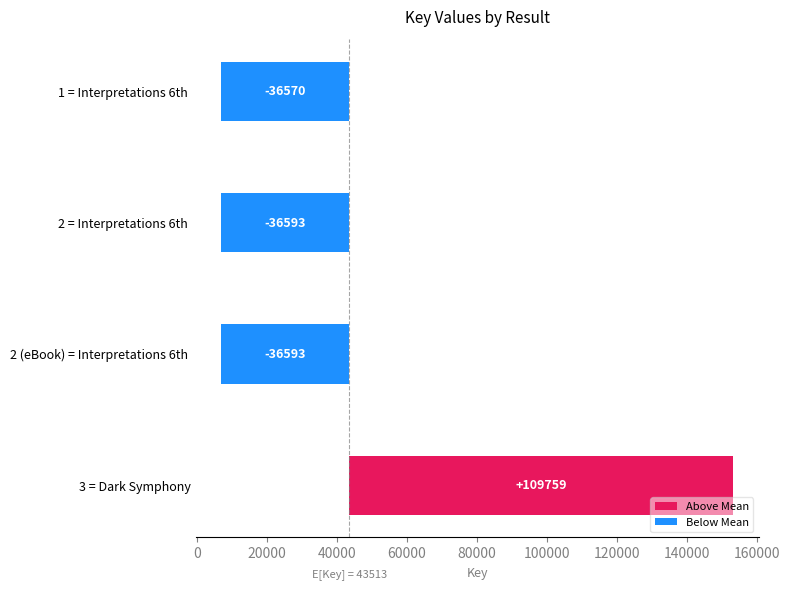

Is it true that the value at 2 (eBook) = Interpretations 6th is -36593?

True